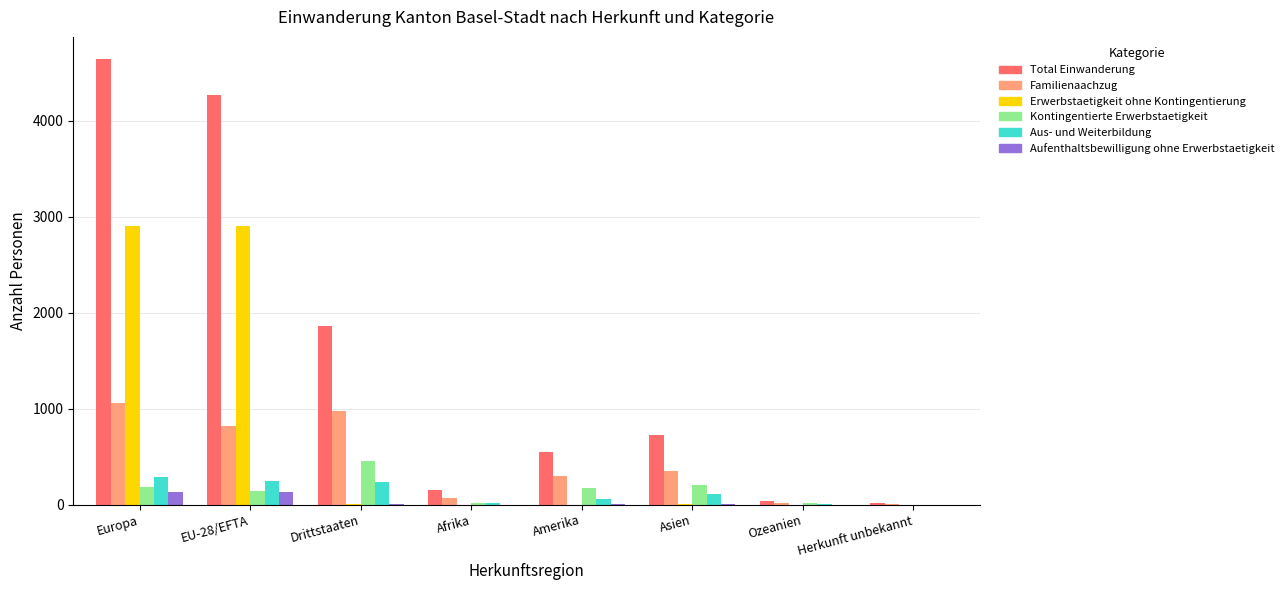

How many series are shown in this chart?

6